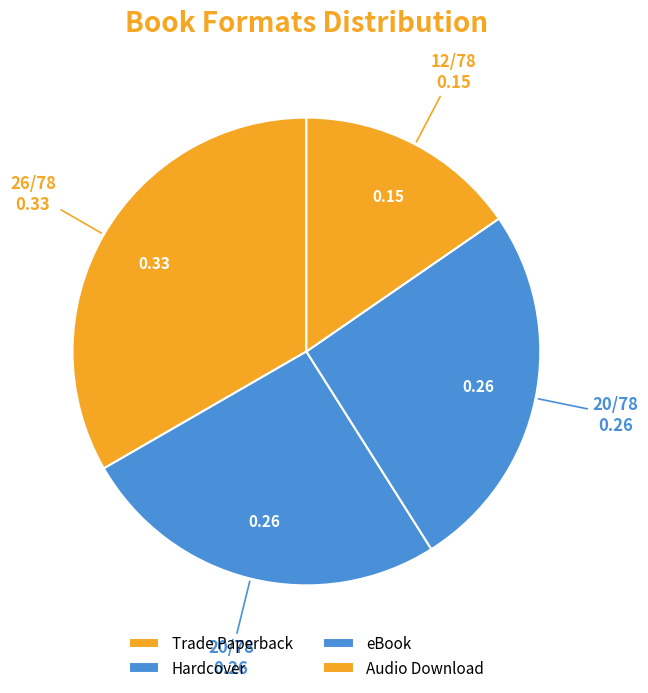

To the nearest percent, what is the average slice percentage?

25%